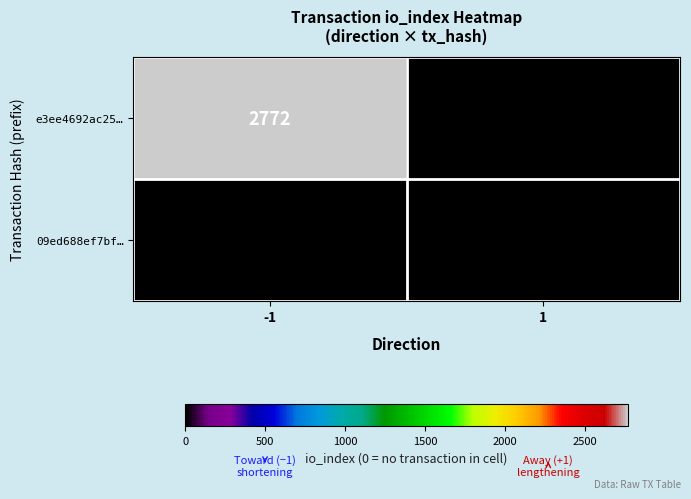

What is the highest value of the e3ee4692ac25… series?

2772